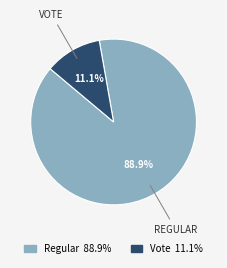

What is the ratio of the value at Regular to the value at Vote?

8.0